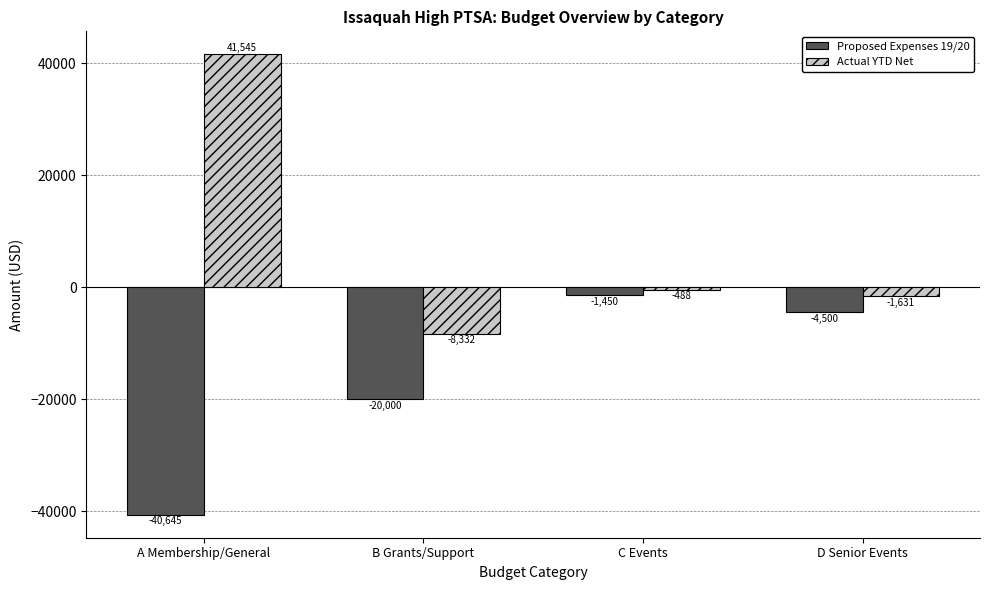

At how many categories does at least one series exceed 35488?

1